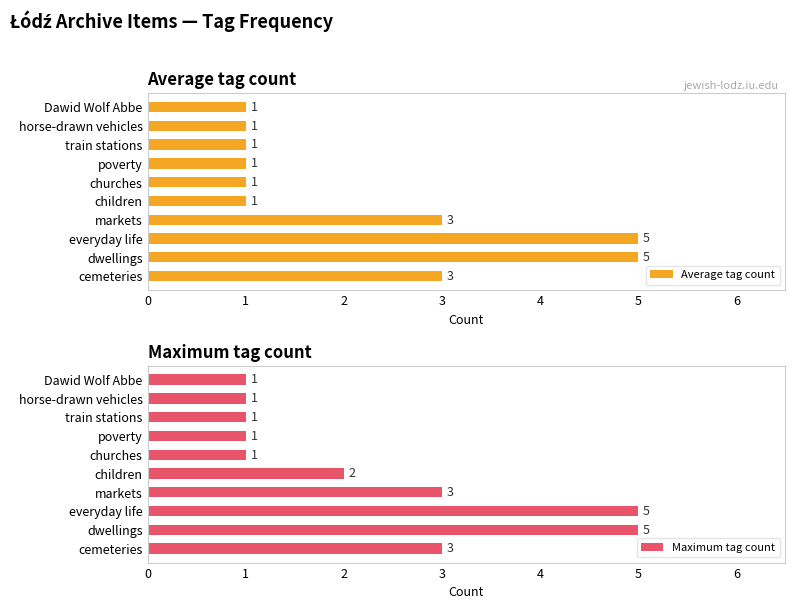

True or false: Average tag count has a value of 1 at poverty.

True